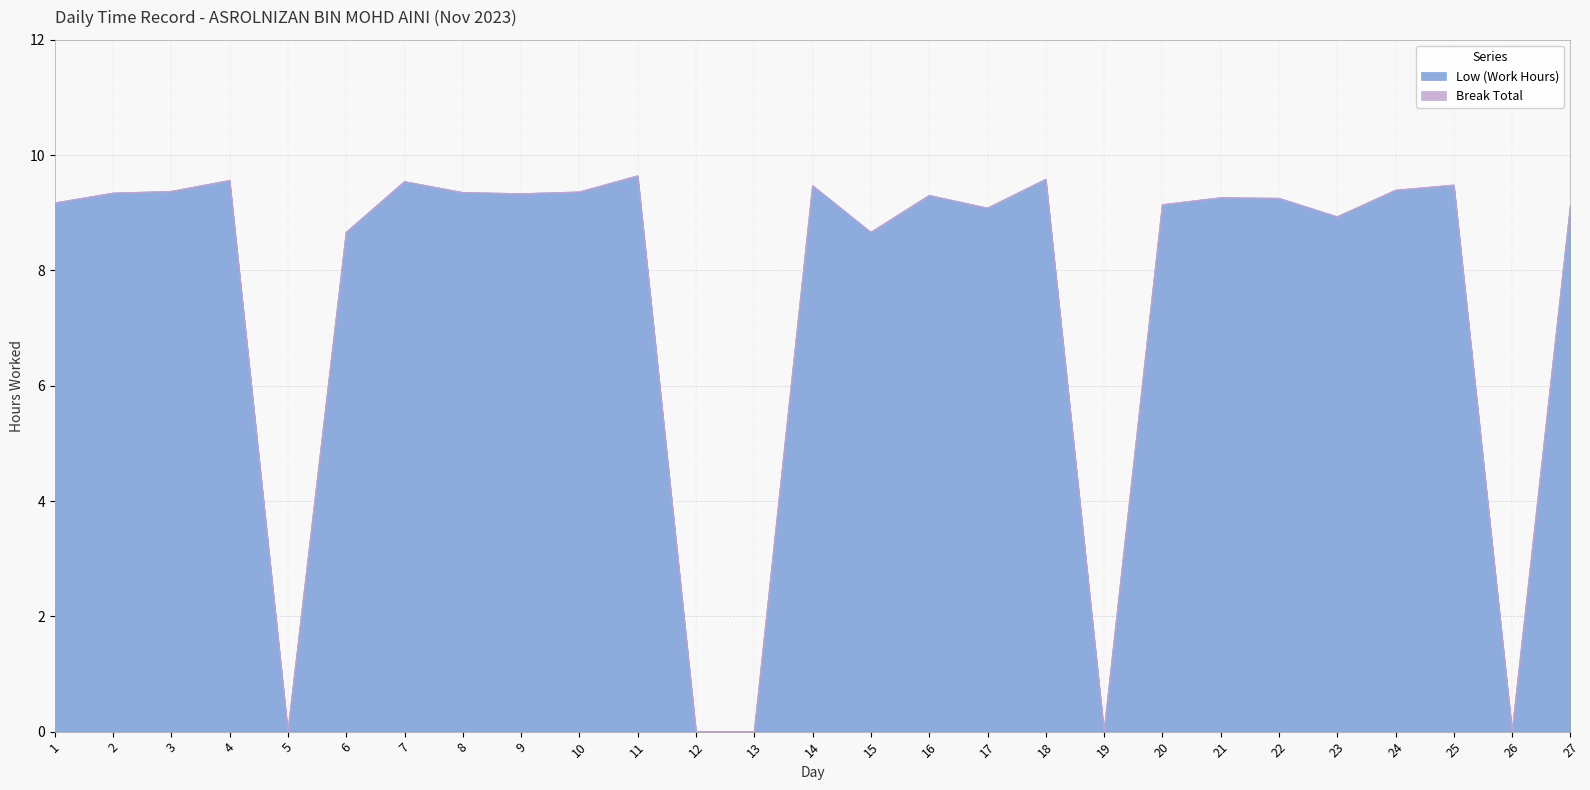

What is the highest value of the Low (Work Hours) series?

9.6